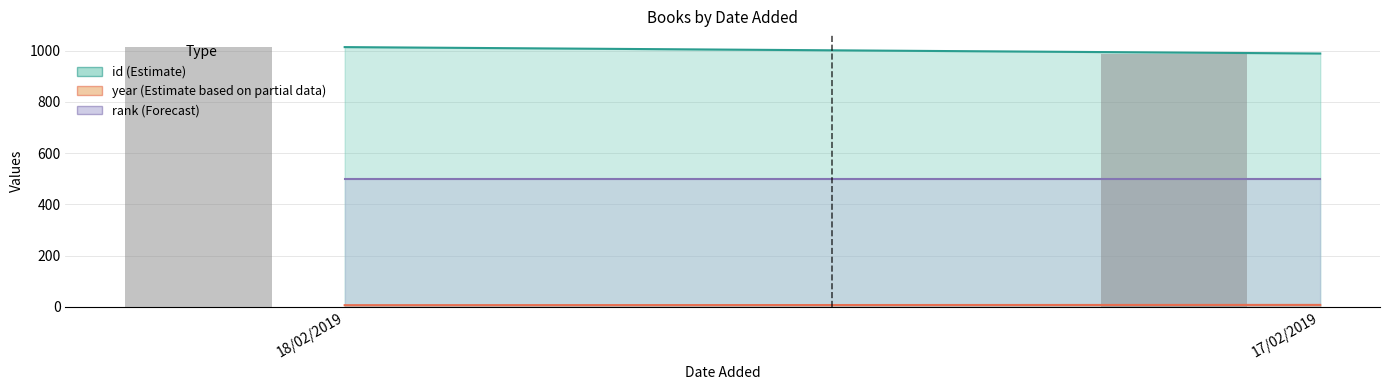

What is the maximum value for id?

1014